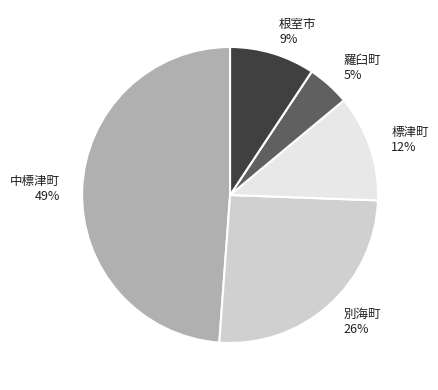

Do 別海町 and 中標津町 together represent more than half of the pie?

Yes